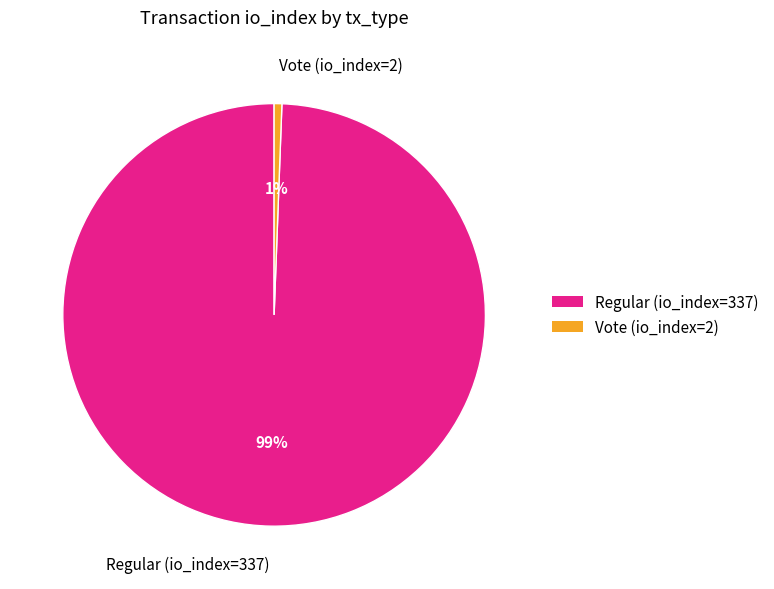

Which slice is the largest?

Regular (io_index=337)